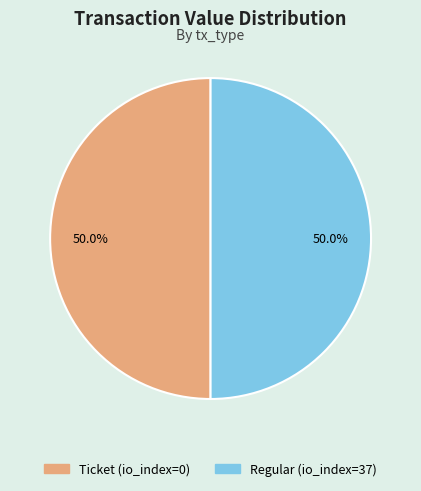

Count the number of slices in the pie.

2